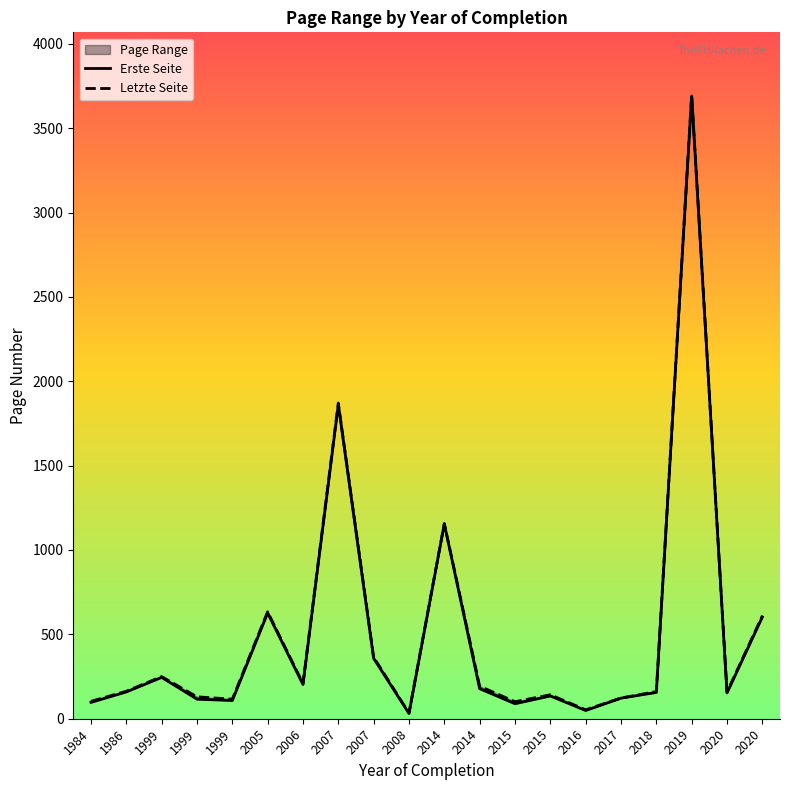

Which category has the highest value across all series?

2019